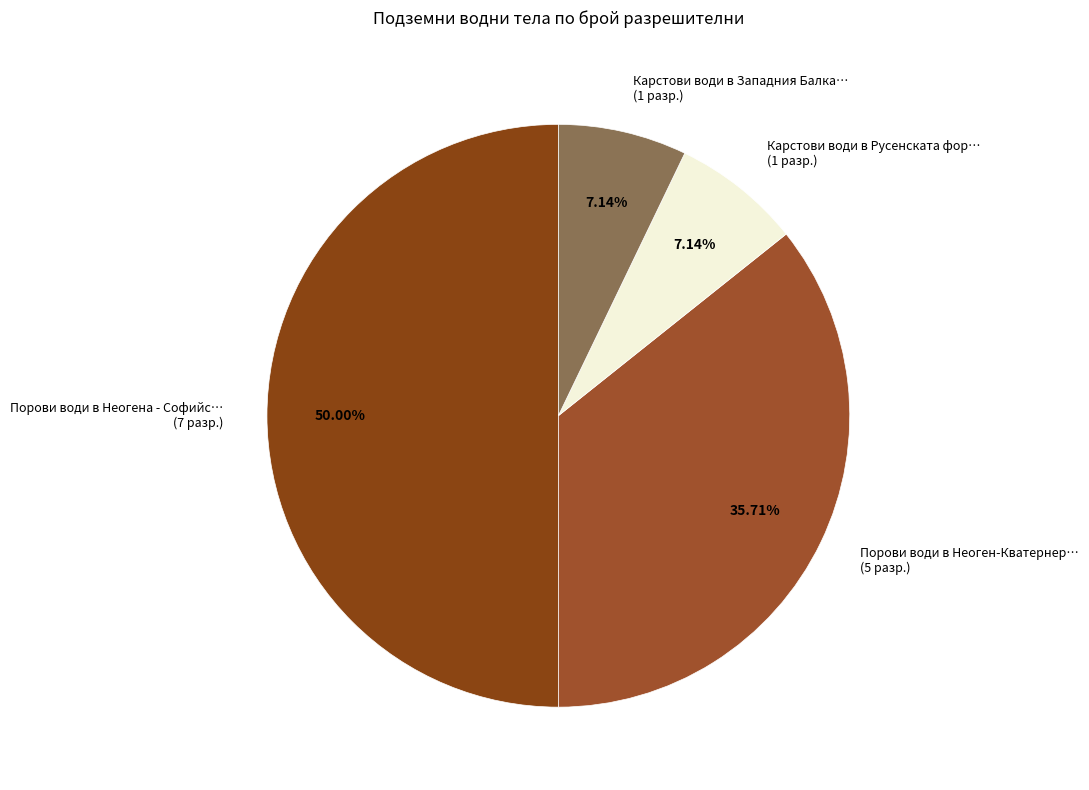

What is the ratio of the value at Карстови води в Русенската фор… (1 разр.) to the value at Карстови води в Западния Балка… (1 разр.)?

1.0